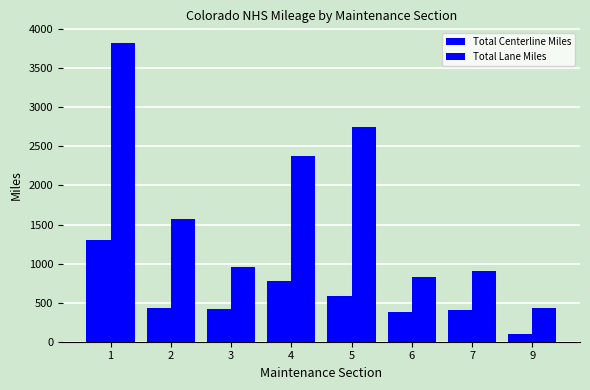

The value of Total Lane Miles at 6 is 270.2. True or false?

False